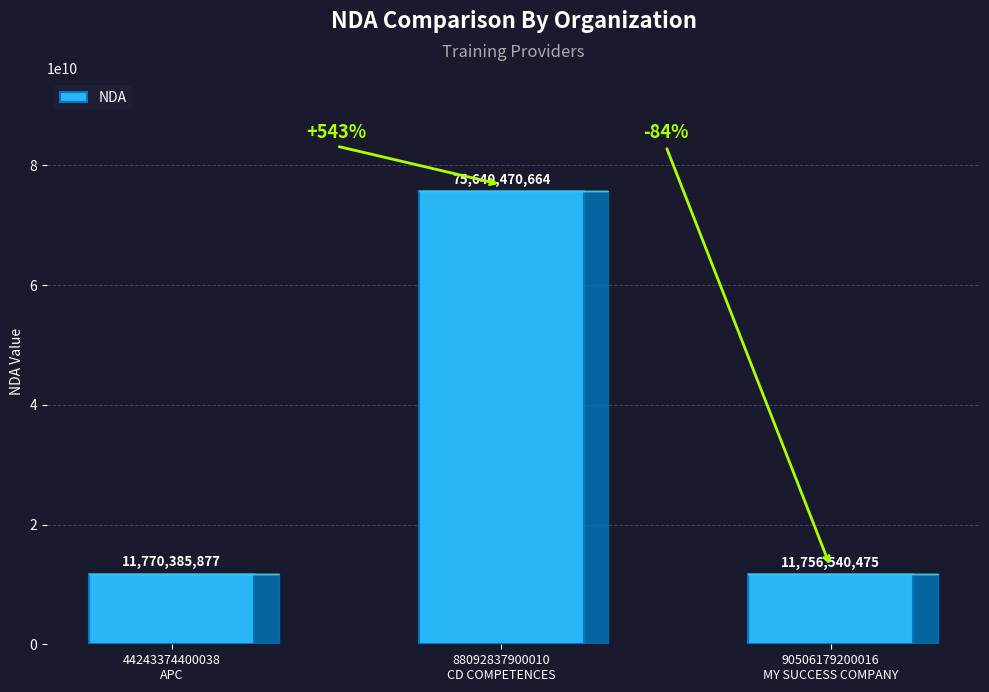

What position from the left is 88092837900010
CD COMPETENCES?

2